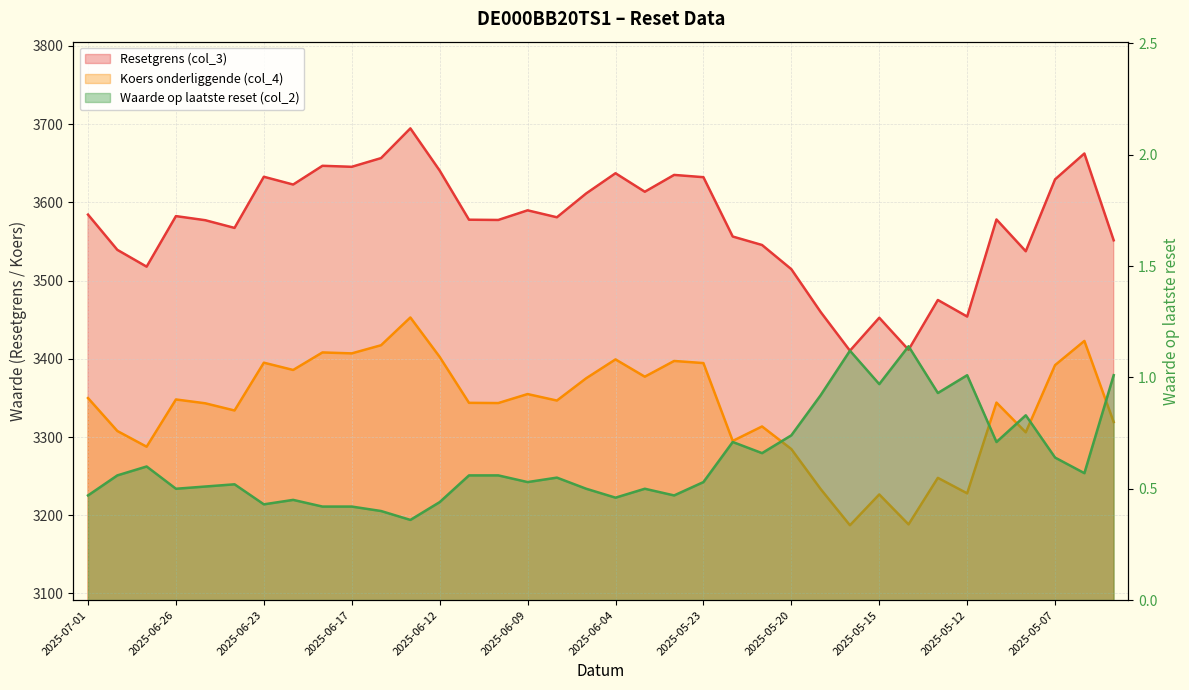

Which has a higher value, 2025-05-09 or 2025-06-20?

2025-06-20